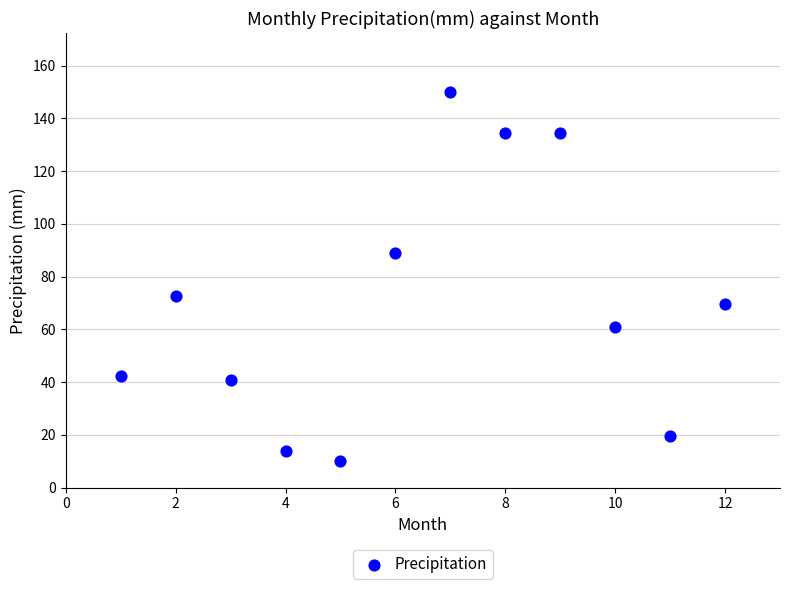

What is the range of Y values (max minus min)?

139.7